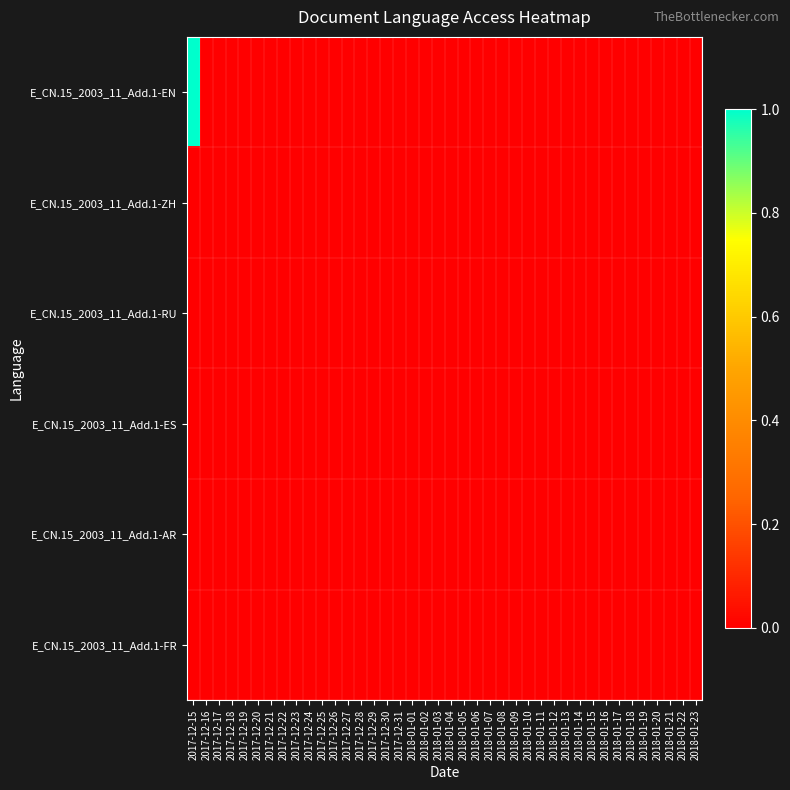

Reading left to right, extract all data points from this chart.

E_CN.15_2003_11_Add.1-EN: 2017-12-15=1	2017-12-16=0	2017-12-17=0	2017-12-18=0	2017-12-19=0	2017-12-20=0	2017-12-21=0	2017-12-22=0	2017-12-23=0	2017-12-24=0	2017-12-25=0	2017-12-26=0	2017-12-27=0	2017-12-28=0	2017-12-29=0	2017-12-30=0	2017-12-31=0	2018-01-01=0	2018-01-02=0	2018-01-03=0	2018-01-04=0	2018-01-05=0	2018-01-06=0	2018-01-07=0	2018-01-08=0	2018-01-09=0	2018-01-10=0	2018-01-11=0	2018-01-12=0	2018-01-13=0	2018-01-14=0	2018-01-15=0	2018-01-16=0	2018-01-17=0	2018-01-18=0	2018-01-19=0	2018-01-20=0	2018-01-21=0	2018-01-22=0	2018-01-23=0
E_CN.15_2003_11_Add.1-ZH: 2017-12-15=0	2017-12-16=0	2017-12-17=0	2017-12-18=0	2017-12-19=0	2017-12-20=0	2017-12-21=0	2017-12-22=0	2017-12-23=0	2017-12-24=0	2017-12-25=0	2017-12-26=0	2017-12-27=0	2017-12-28=0	2017-12-29=0	2017-12-30=0	2017-12-31=0	2018-01-01=0	2018-01-02=0	2018-01-03=0	2018-01-04=0	2018-01-05=0	2018-01-06=0	2018-01-07=0	2018-01-08=0	2018-01-09=0	2018-01-10=0	2018-01-11=0	2018-01-12=0	2018-01-13=0	2018-01-14=0	2018-01-15=0	2018-01-16=0	2018-01-17=0	2018-01-18=0	2018-01-19=0	2018-01-20=0	2018-01-21=0	2018-01-22=0	2018-01-23=0
E_CN.15_2003_11_Add.1-RU: 2017-12-15=0	2017-12-16=0	2017-12-17=0	2017-12-18=0	2017-12-19=0	2017-12-20=0	2017-12-21=0	2017-12-22=0	2017-12-23=0	2017-12-24=0	2017-12-25=0	2017-12-26=0	2017-12-27=0	2017-12-28=0	2017-12-29=0	2017-12-30=0	2017-12-31=0	2018-01-01=0	2018-01-02=0	2018-01-03=0	2018-01-04=0	2018-01-05=0	2018-01-06=0	2018-01-07=0	2018-01-08=0	2018-01-09=0	2018-01-10=0	2018-01-11=0	2018-01-12=0	2018-01-13=0	2018-01-14=0	2018-01-15=0	2018-01-16=0	2018-01-17=0	2018-01-18=0	2018-01-19=0	2018-01-20=0	2018-01-21=0	2018-01-22=0	2018-01-23=0
E_CN.15_2003_11_Add.1-ES: 2017-12-15=0	2017-12-16=0	2017-12-17=0	2017-12-18=0	2017-12-19=0	2017-12-20=0	2017-12-21=0	2017-12-22=0	2017-12-23=0	2017-12-24=0	2017-12-25=0	2017-12-26=0	2017-12-27=0	2017-12-28=0	2017-12-29=0	2017-12-30=0	2017-12-31=0	2018-01-01=0	2018-01-02=0	2018-01-03=0	2018-01-04=0	2018-01-05=0	2018-01-06=0	2018-01-07=0	2018-01-08=0	2018-01-09=0	2018-01-10=0	2018-01-11=0	2018-01-12=0	2018-01-13=0	2018-01-14=0	2018-01-15=0	2018-01-16=0	2018-01-17=0	2018-01-18=0	2018-01-19=0	2018-01-20=0	2018-01-21=0	2018-01-22=0	2018-01-23=0
E_CN.15_2003_11_Add.1-AR: 2017-12-15=0	2017-12-16=0	2017-12-17=0	2017-12-18=0	2017-12-19=0	2017-12-20=0	2017-12-21=0	2017-12-22=0	2017-12-23=0	2017-12-24=0	2017-12-25=0	2017-12-26=0	2017-12-27=0	2017-12-28=0	2017-12-29=0	2017-12-30=0	2017-12-31=0	2018-01-01=0	2018-01-02=0	2018-01-03=0	2018-01-04=0	2018-01-05=0	2018-01-06=0	2018-01-07=0	2018-01-08=0	2018-01-09=0	2018-01-10=0	2018-01-11=0	2018-01-12=0	2018-01-13=0	2018-01-14=0	2018-01-15=0	2018-01-16=0	2018-01-17=0	2018-01-18=0	2018-01-19=0	2018-01-20=0	2018-01-21=0	2018-01-22=0	2018-01-23=0
E_CN.15_2003_11_Add.1-FR: 2017-12-15=0	2017-12-16=0	2017-12-17=0	2017-12-18=0	2017-12-19=0	2017-12-20=0	2017-12-21=0	2017-12-22=0	2017-12-23=0	2017-12-24=0	2017-12-25=0	2017-12-26=0	2017-12-27=0	2017-12-28=0	2017-12-29=0	2017-12-30=0	2017-12-31=0	2018-01-01=0	2018-01-02=0	2018-01-03=0	2018-01-04=0	2018-01-05=0	2018-01-06=0	2018-01-07=0	2018-01-08=0	2018-01-09=0	2018-01-10=0	2018-01-11=0	2018-01-12=0	2018-01-13=0	2018-01-14=0	2018-01-15=0	2018-01-16=0	2018-01-17=0	2018-01-18=0	2018-01-19=0	2018-01-20=0	2018-01-21=0	2018-01-22=0	2018-01-23=0